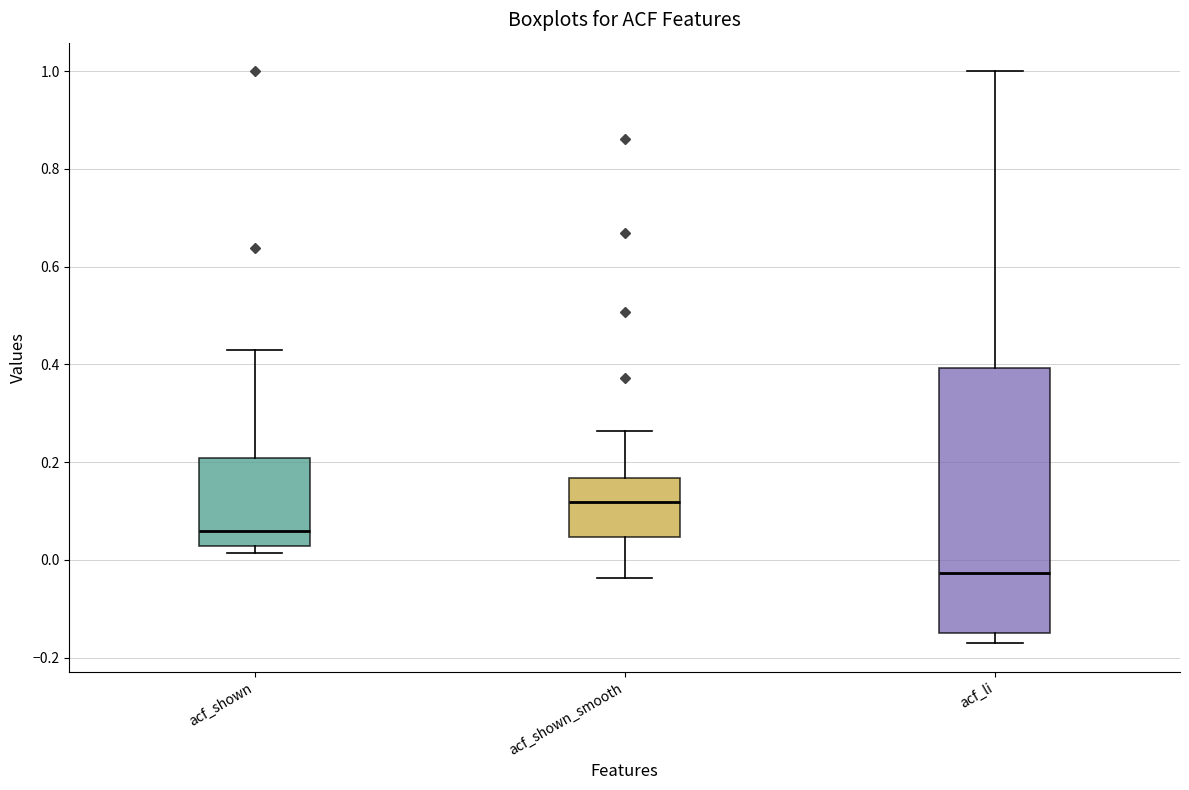

Reading left to right, read every box against the y-axis: the position of its median line, the range the box covers, and the ends of its whiskers. The values are not printed on the chart, so give them approximately, as read against the axis.

acf_shown: median 0.06, box 0.02 to 0.20, whiskers 0.02 (just below the box's lower edge) to 0.42
acf_shown_smooth: median 0.12, box 0.04 to 0.16, whiskers -0.04 to 0.26
acf_li: median -0.02, box -0.14 to 0.40, whiskers -0.16 to 1.00